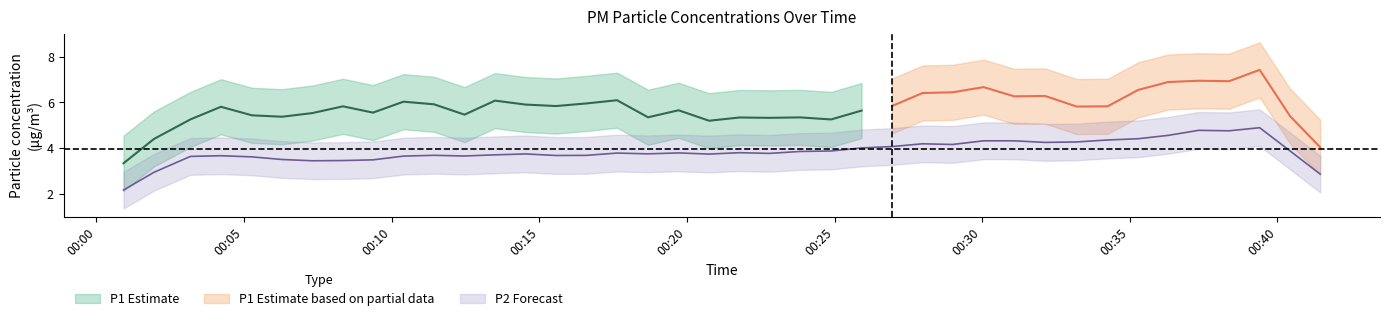

At how many categories does at least one series exceed 4?

38